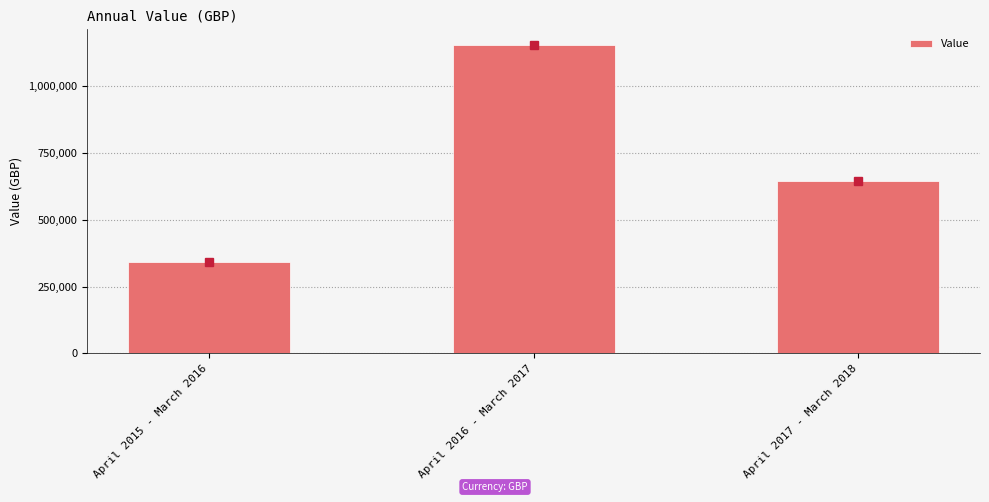

List the labels in order of value, largest first.

April 2016 - March 2017, April 2017 - March 2018, April 2015 - March 2016